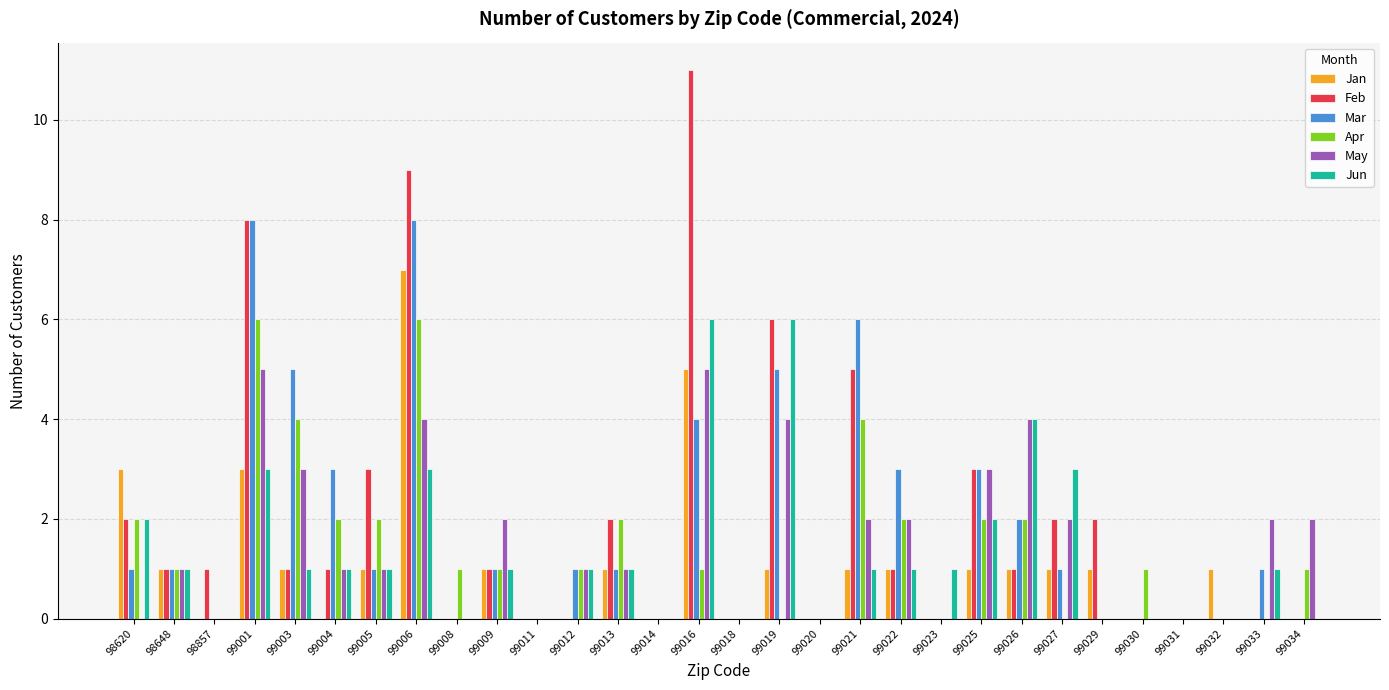

Reading left to right, list all the values displayed in this chart.

Jan: 98620=3	98648=1	98857=0	99001=3	99003=1	99004=0	99005=1	99006=7	99008=0	99009=1	99011=0	99012=0	99013=1	99014=0	99016=5	99018=0	99019=1	99020=0	99021=1	99022=1	99023=0	99025=1	99026=1	99027=1	99029=1	99030=0	99031=0	99032=1	99033=0	99034=0
Feb: 98620=2	98648=1	98857=1	99001=8	99003=1	99004=1	99005=3	99006=9	99008=0	99009=1	99011=0	99012=0	99013=2	99014=0	99016=11	99018=0	99019=6	99020=0	99021=5	99022=1	99023=0	99025=3	99026=1	99027=2	99029=2	99030=0	99031=0	99032=0	99033=0	99034=0
Mar: 98620=1	98648=1	98857=0	99001=8	99003=5	99004=3	99005=1	99006=8	99008=0	99009=1	99011=0	99012=1	99013=1	99014=0	99016=4	99018=0	99019=5	99020=0	99021=6	99022=3	99023=0	99025=3	99026=2	99027=1	99029=0	99030=0	99031=0	99032=0	99033=1	99034=0
Apr: 98620=2	98648=1	98857=0	99001=6	99003=4	99004=2	99005=2	99006=6	99008=1	99009=1	99011=0	99012=1	99013=2	99014=0	99016=1	99018=0	99019=0	99020=0	99021=4	99022=2	99023=0	99025=2	99026=2	99027=0	99029=0	99030=1	99031=0	99032=0	99033=0	99034=1
May: 98620=0	98648=1	98857=0	99001=5	99003=3	99004=1	99005=1	99006=4	99008=0	99009=2	99011=0	99012=1	99013=1	99014=0	99016=5	99018=0	99019=4	99020=0	99021=2	99022=2	99023=0	99025=3	99026=4	99027=2	99029=0	99030=0	99031=0	99032=0	99033=2	99034=2
Jun: 98620=2	98648=1	98857=0	99001=3	99003=1	99004=1	99005=1	99006=3	99008=0	99009=1	99011=0	99012=1	99013=1	99014=0	99016=6	99018=0	99019=6	99020=0	99021=1	99022=1	99023=1	99025=2	99026=4	99027=3	99029=0	99030=0	99031=0	99032=0	99033=1	99034=0